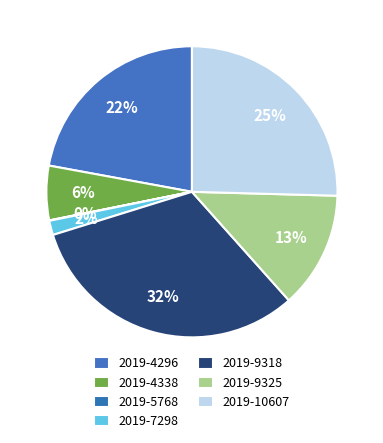

How many slices are in this pie chart?

7